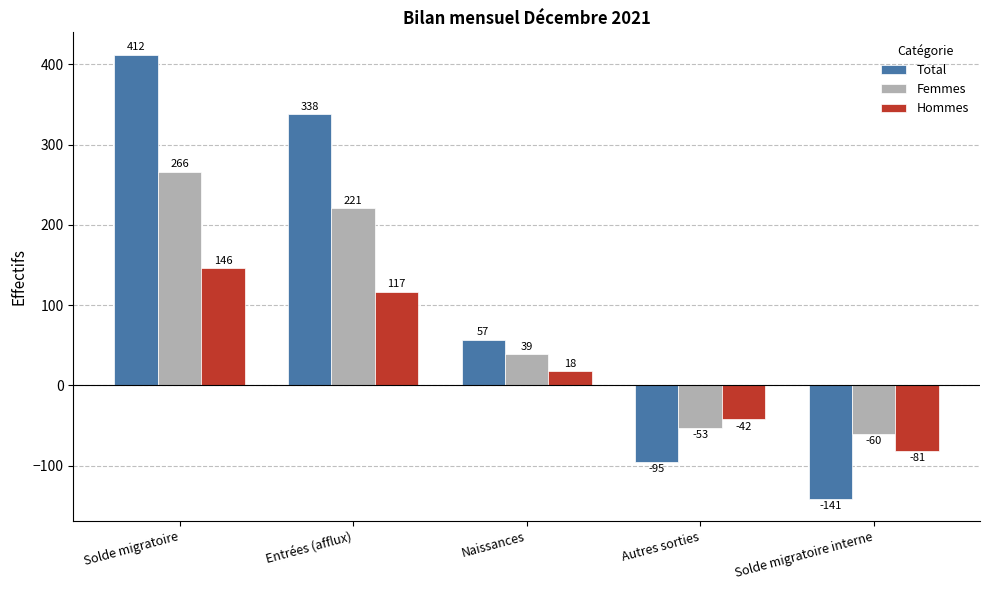

How many negative values does the Hommes series have?

2